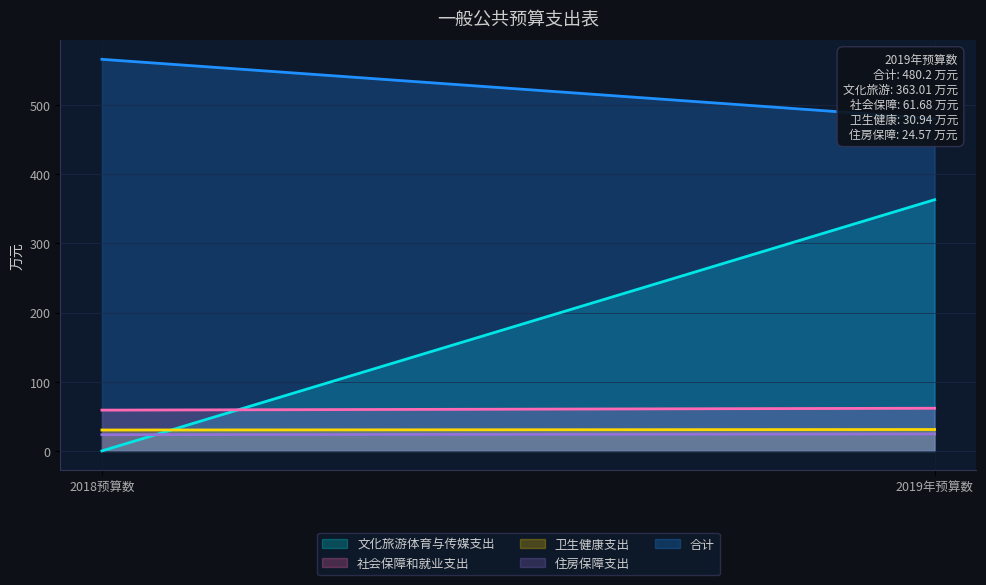

The value of 卫生健康支出 at 2018预算数 is 30.2. True or false?

True